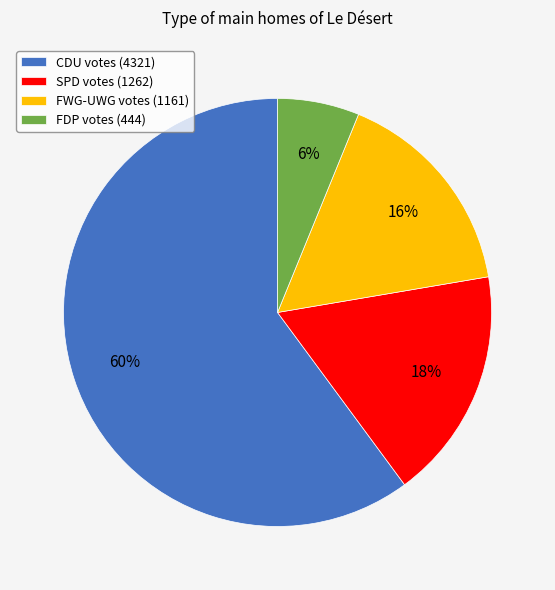

Which category has the smallest portion of the pie?

FDP votes (444)